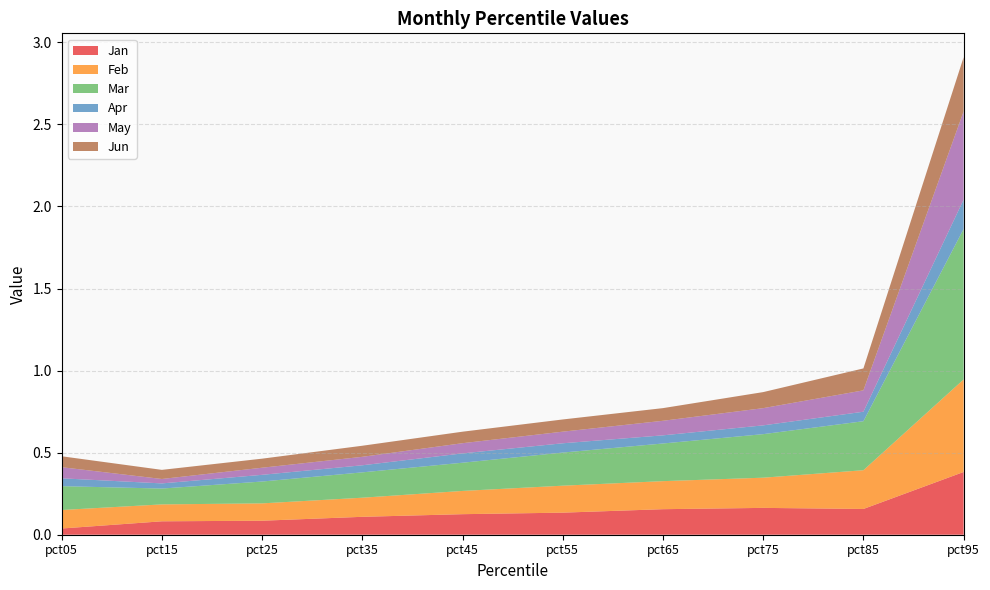

Reading left to right, extract all data points from this chart.

Jan: 0.0	0.1	0.1	0.1	0.1	0.1	0.2	0.2	0.2	0.4
Feb: 0.1	0.1	0.1	0.1	0.1	0.2	0.2	0.2	0.2	0.6
Mar: 0.1	0.1	0.1	0.2	0.2	0.2	0.2	0.3	0.3	0.9
Apr: 0.0	0.0	0.0	0.0	0.1	0.1	0.0	0.1	0.1	0.2
May: 0.1	0.0	0.0	0.1	0.1	0.1	0.1	0.1	0.1	0.5
Jun: 0.1	0.1	0.1	0.1	0.1	0.1	0.1	0.1	0.1	0.3